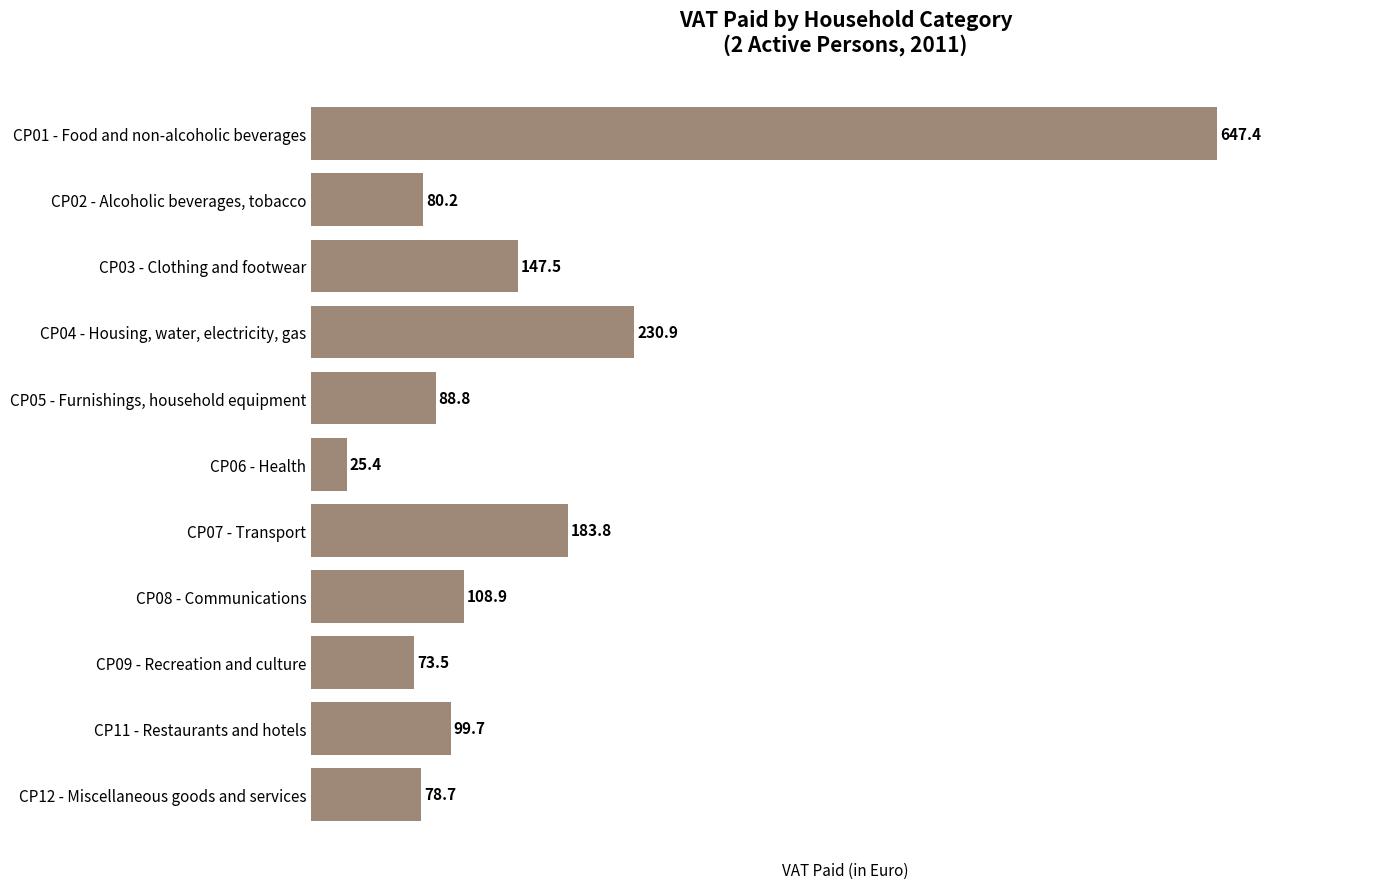

At which label is the value closest to 336?

CP04 - Housing, water, electricity, gas